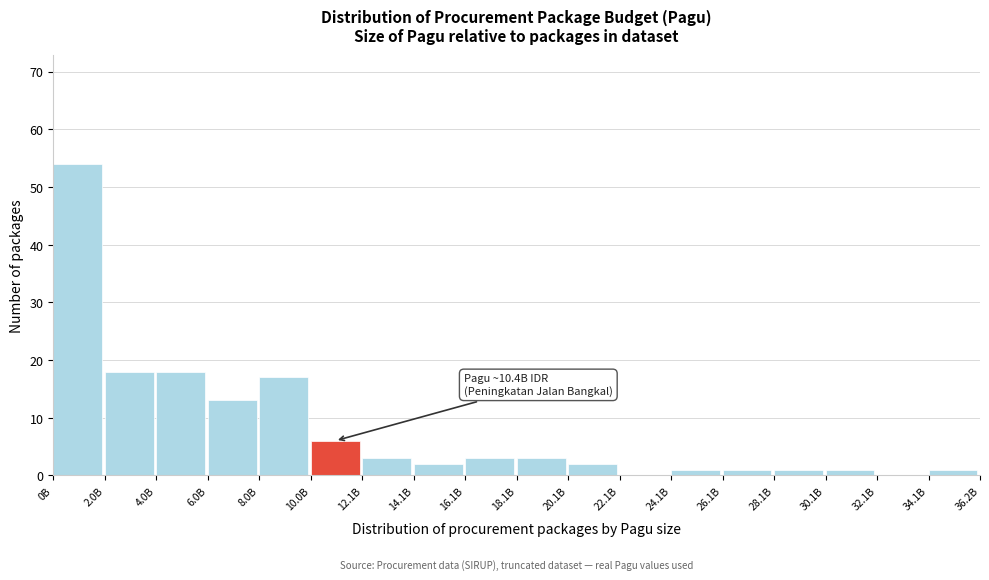

Reading right to left, list all the values displayed in this chart.

34.1B=1	32.1B=0	30.1B=1	28.1B=1	26.1B=1	24.1B=1	22.1B=0	20.1B=2	18.1B=3	16.1B=3	14.1B=2	12.1B=3	10.0B=6	8.0B=17	6.0B=13	4.0B=18	2.0B=18	0B=54